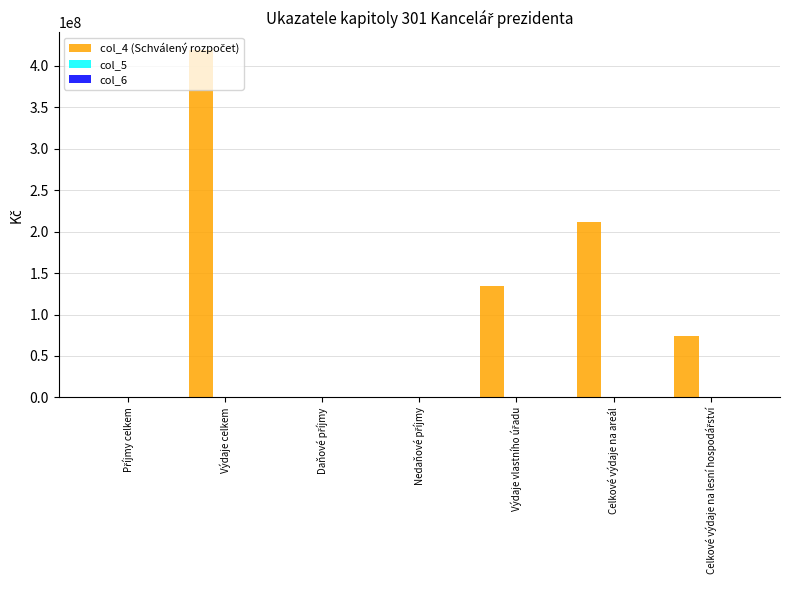

What is the greatest value displayed?

419324007